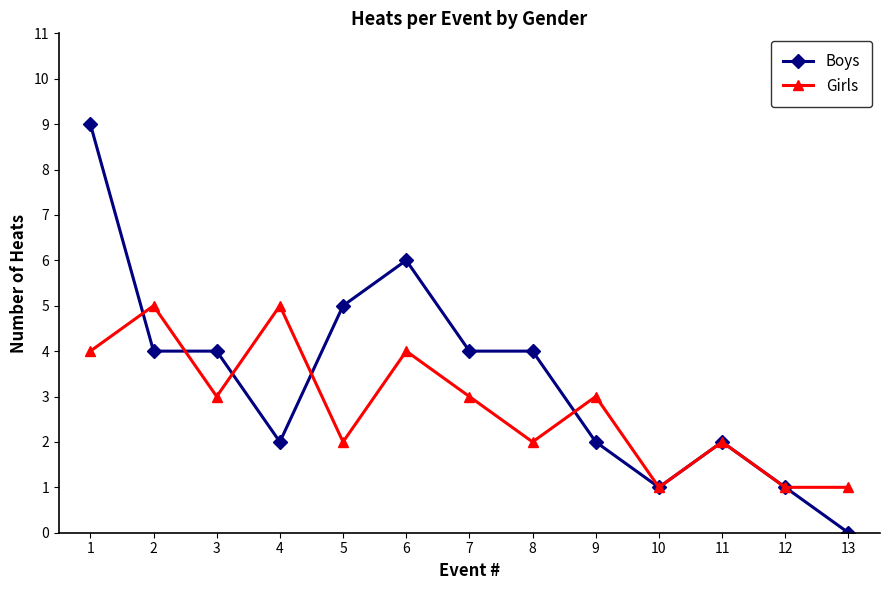

At which label does Boys reach its peak?

1